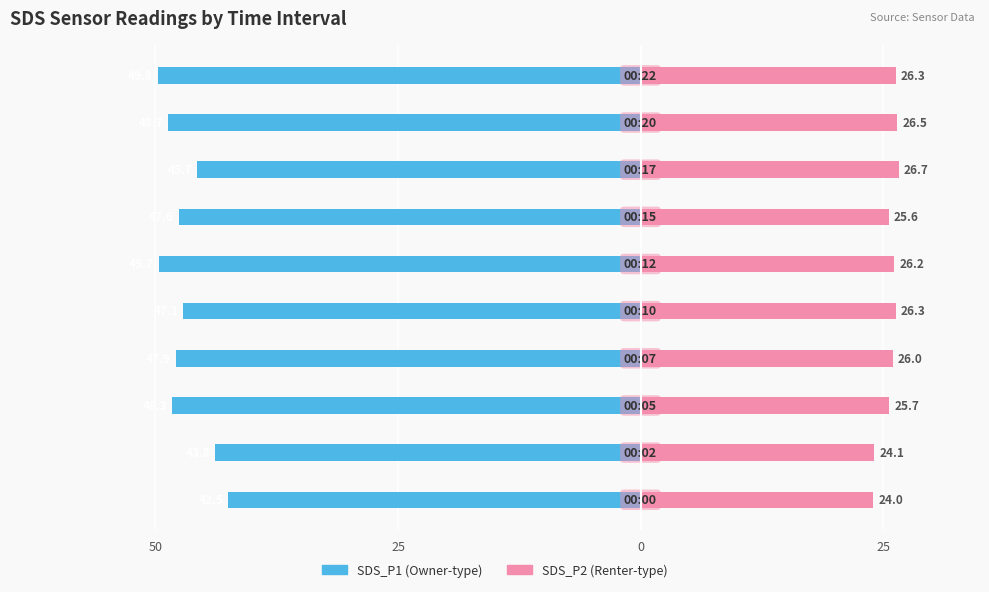

How many bars are there in each group?

2